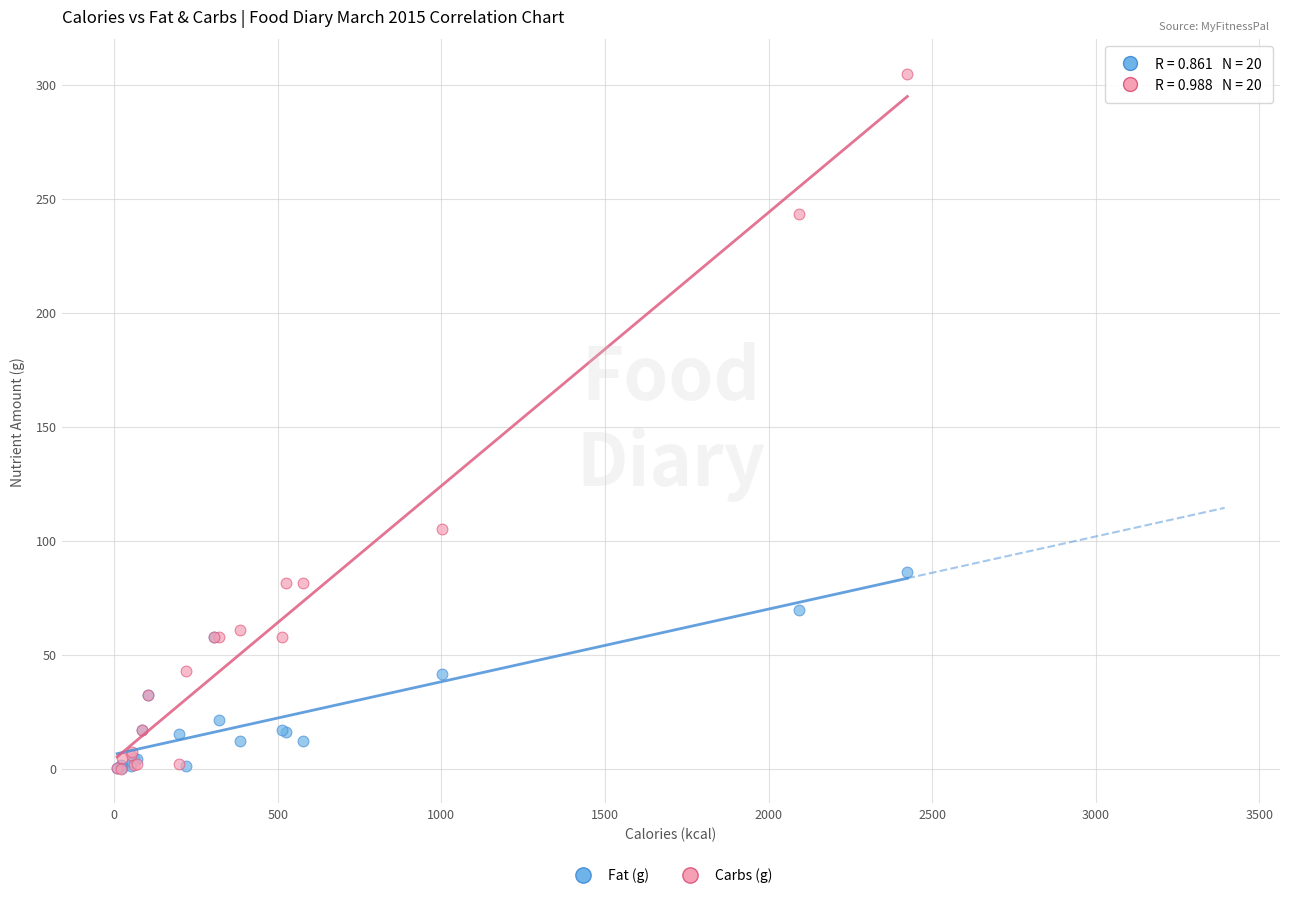

Which series has the largest Y range (max minus min)?

Carbs (g)